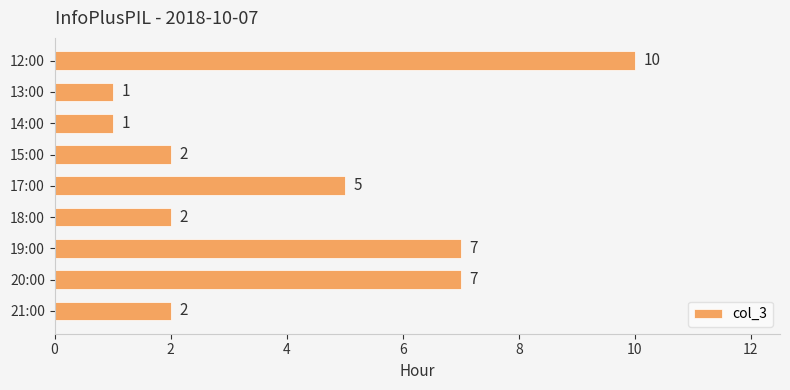

Approximately how many times larger is the value at 19:00 compared to 12:00?

0.7